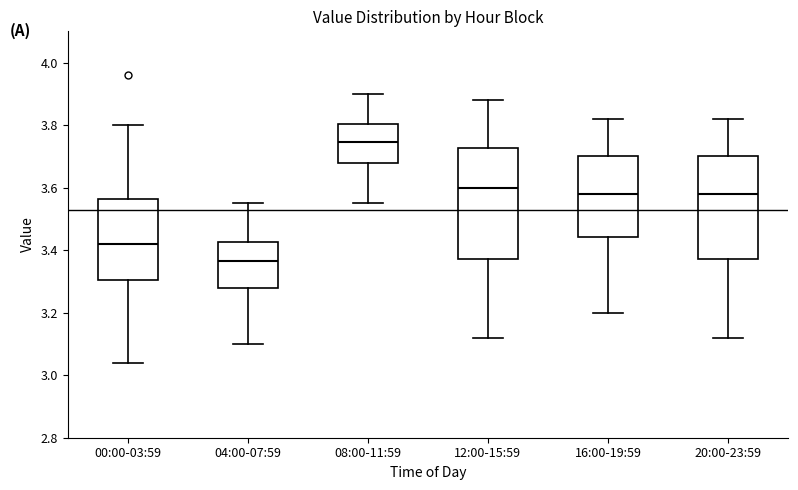

Reading left to right, transcribe this box plot: for each box, give where its median line is, the range the box spans, and where its two whiskers end, as read against the y-axis. The values are not printed on the chart, so give them approximately, as read against the axis.

00:00-03:59: median 3.42, box 3.30 to 3.56, whiskers 3.04 to 3.80
04:00-07:59: median 3.36, box 3.28 to 3.42, whiskers 3.10 to 3.56
08:00-11:59: median 3.74, box 3.68 to 3.80, whiskers 3.56 to 3.90
12:00-15:59: median 3.60, box 3.38 to 3.72, whiskers 3.12 to 3.88
16:00-19:59: median 3.58, box 3.44 to 3.70, whiskers 3.20 to 3.82
20:00-23:59: median 3.58, box 3.38 to 3.70, whiskers 3.12 to 3.82